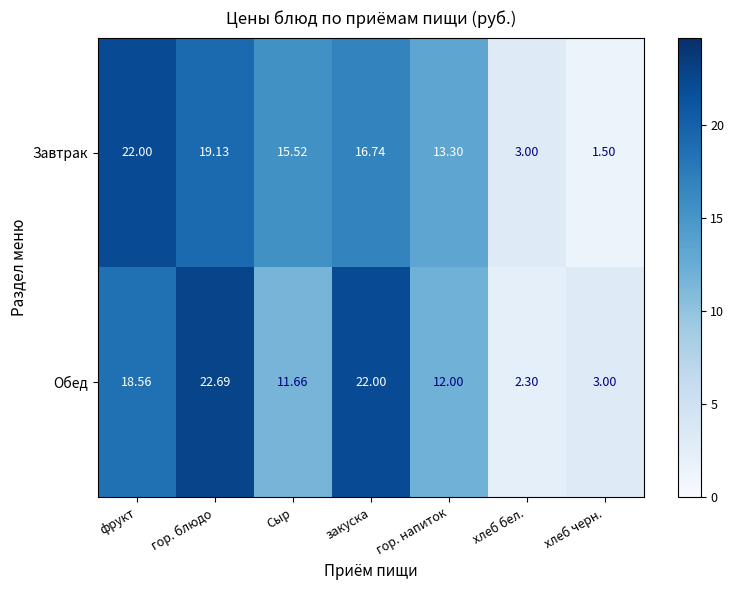

Which series has the widest spread of values?

Завтрак